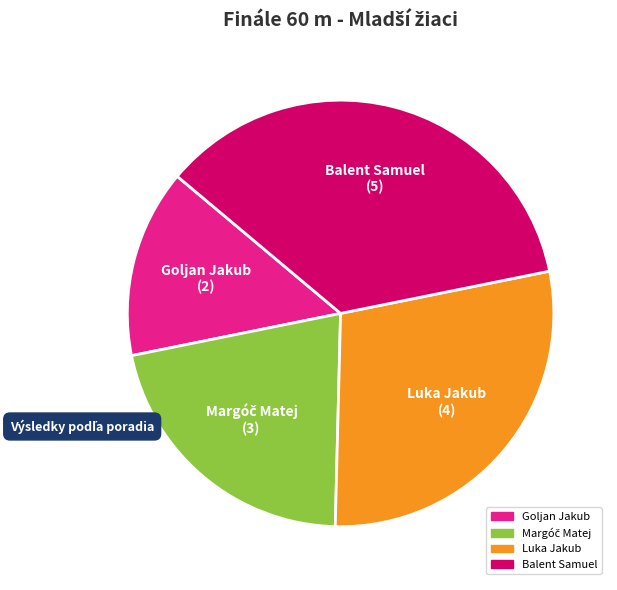

Which category has the biggest portion of the pie?

Balent Samuel